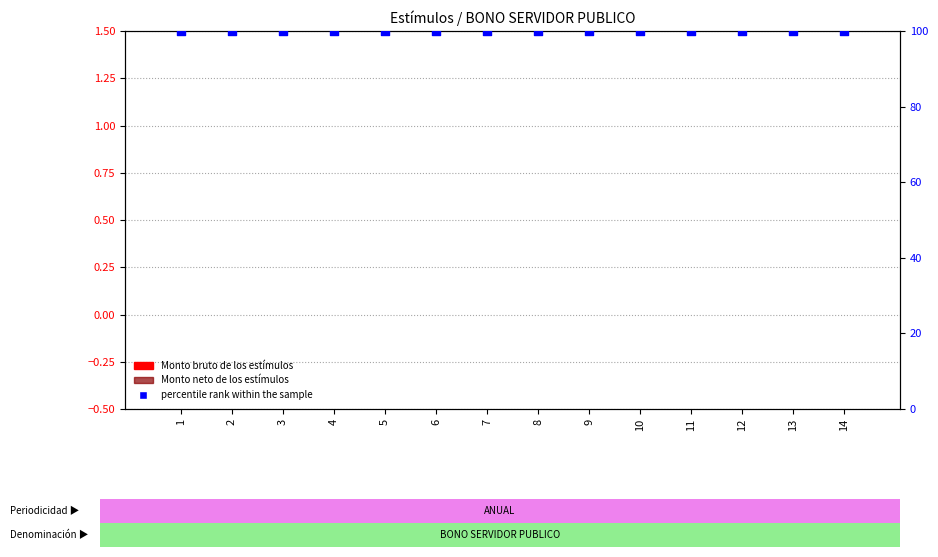

Is the value of percentile rank within the sample at 4 greater than the value of Monto bruto de los estímulos at 11?

Yes